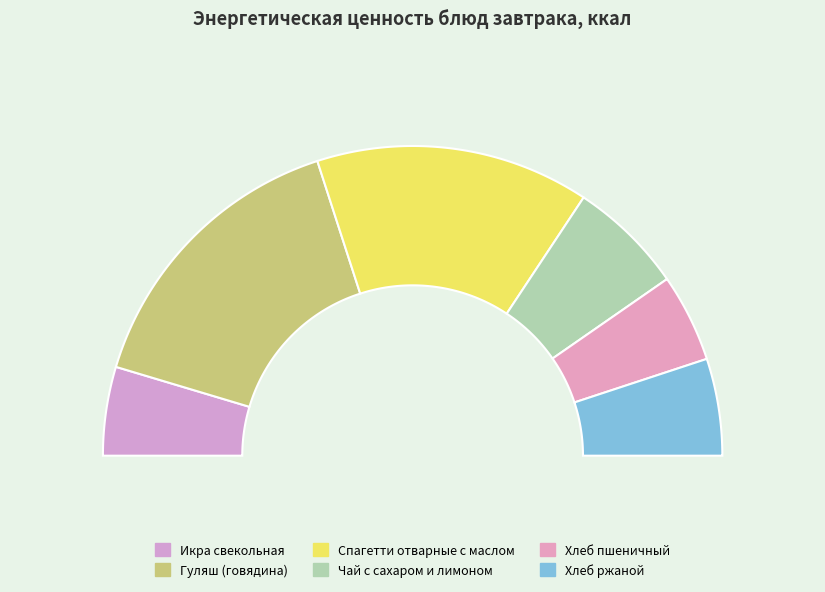

To the nearest percent, what percentage of the pie is Спагетти отварные с маслом?

29%